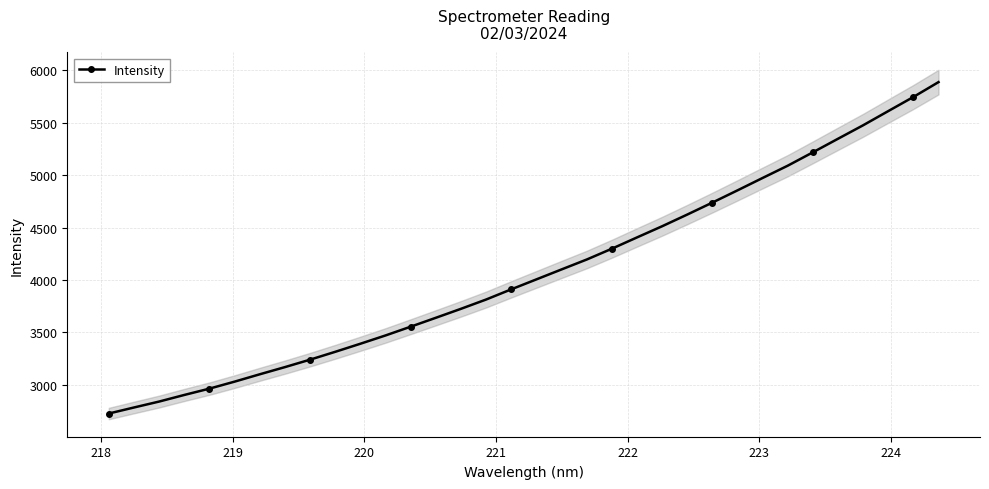

What is the value of the Intensity point at the 4th from the left?

2902.3